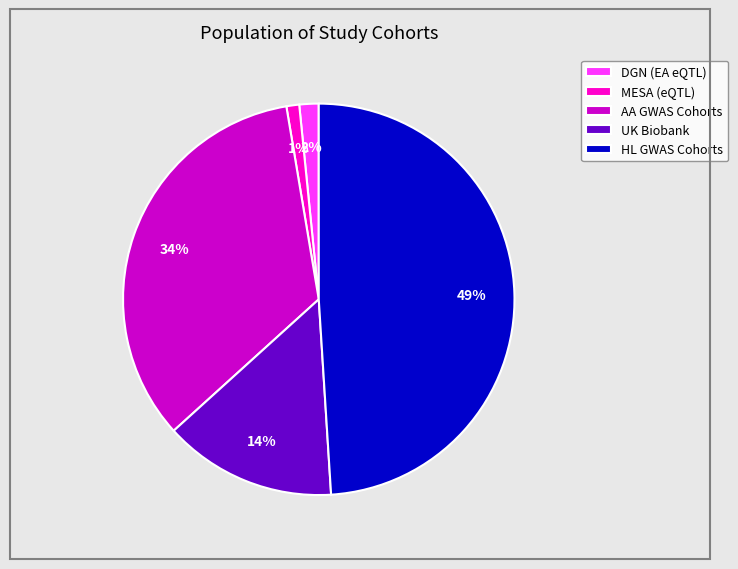

Rank the categories by value from lowest to highest.

MESA (eQTL), DGN (EA eQTL), UK Biobank, AA GWAS Cohorts, HL GWAS Cohorts